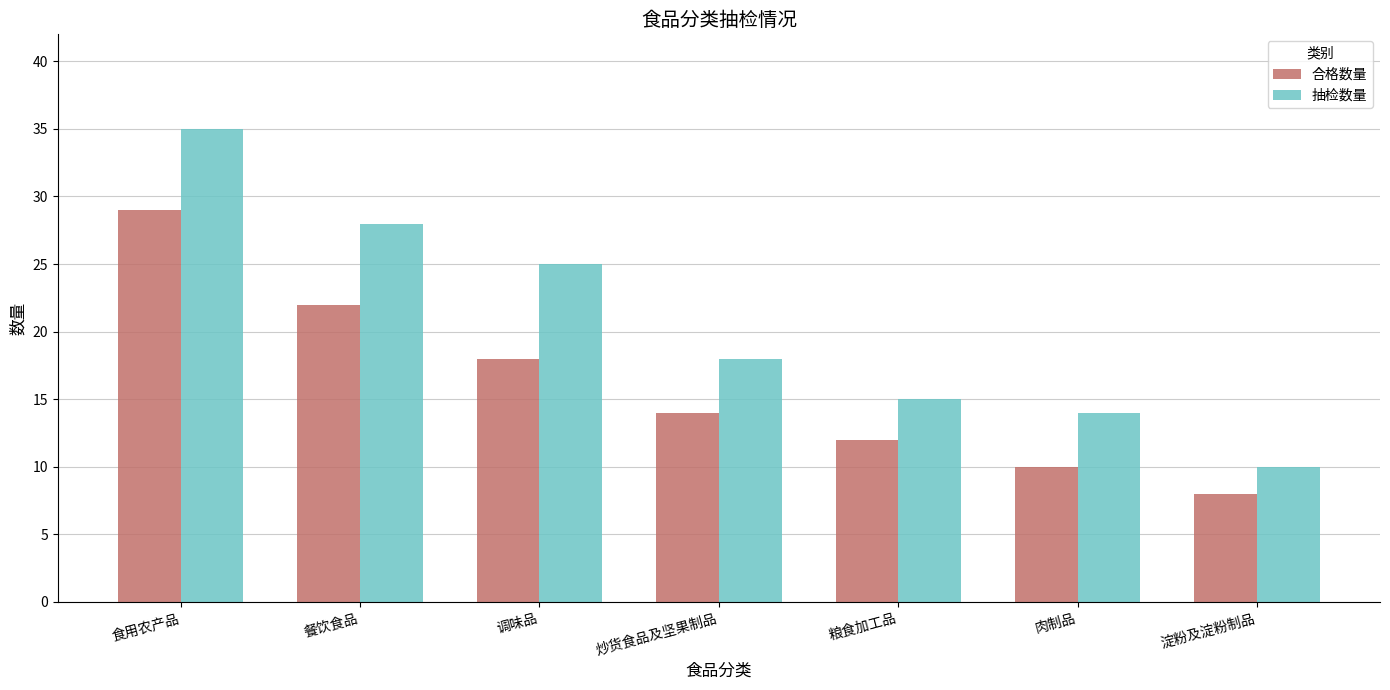

What is the label of the 5th bar from the right?

调味品